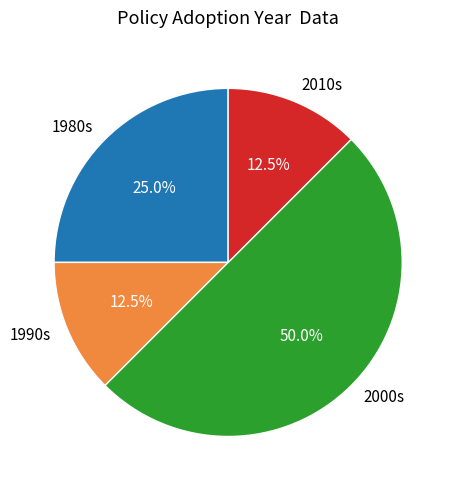

What is the total percentage of 1990s and 2010s?

25.0%